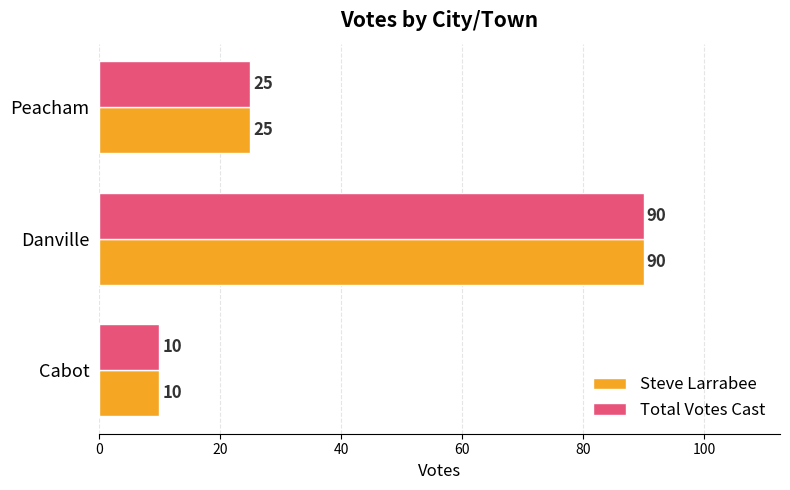

Is it true that Total Votes Cast equals 18 at Cabot?

False